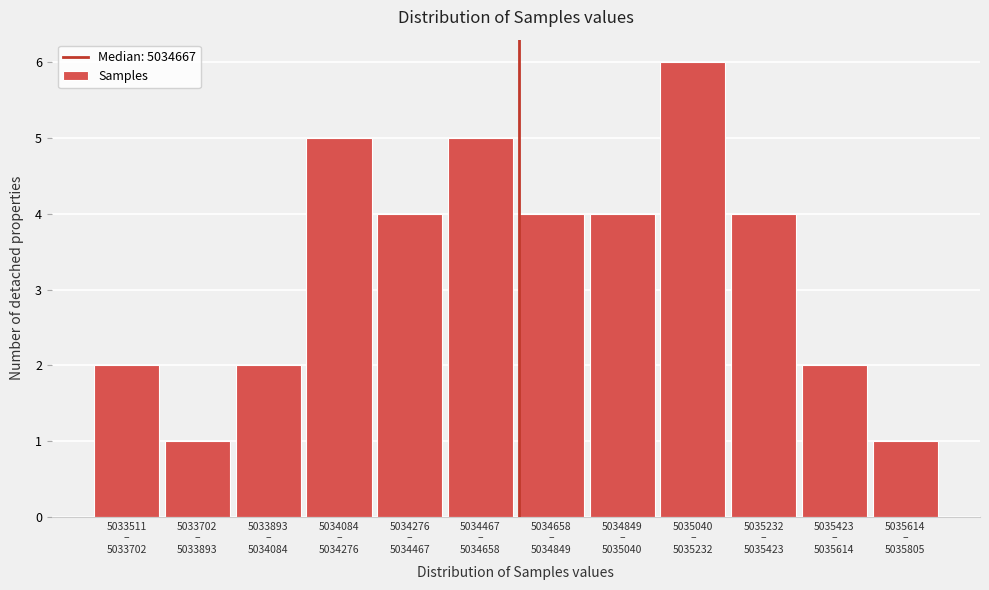

Reading left to right, extract all data points from this chart.

2	1	2	5	4	5	4	4	6	4	2	1